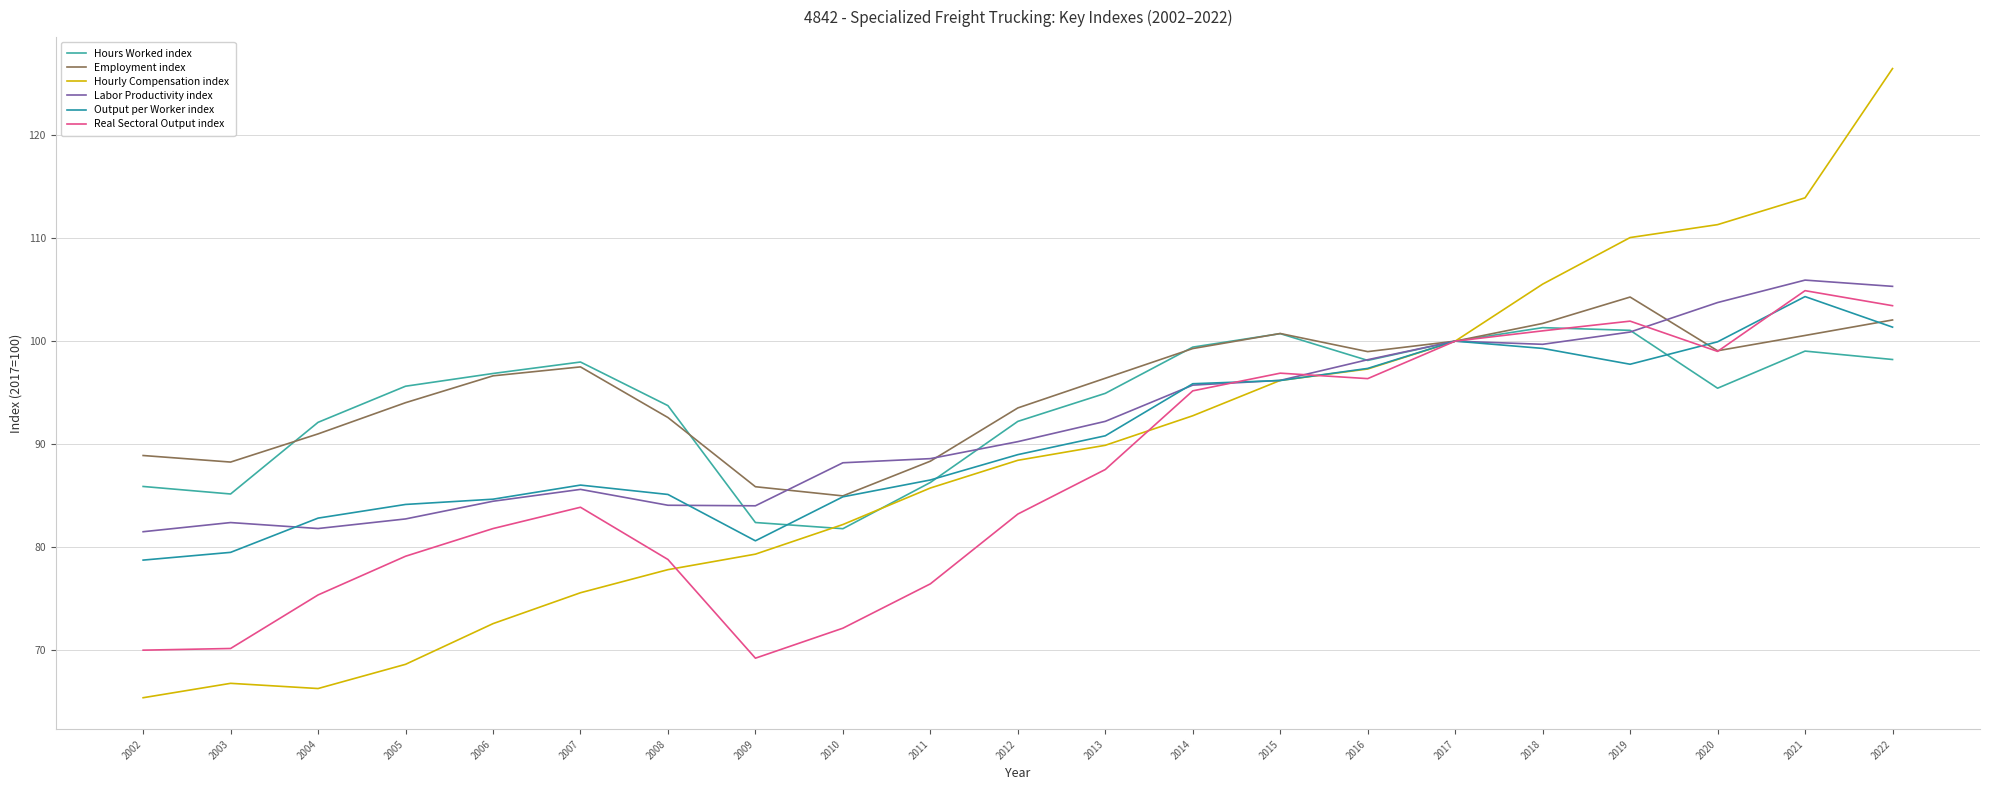

True or false: Labor Productivity index and Hourly Compensation index cross at least once.

False